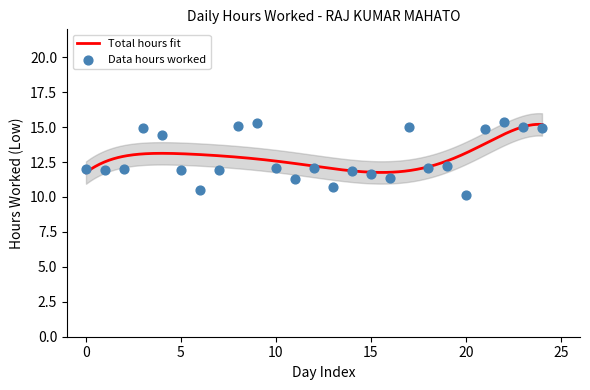

What is the lowest value of the Total hours fit series?

11.7